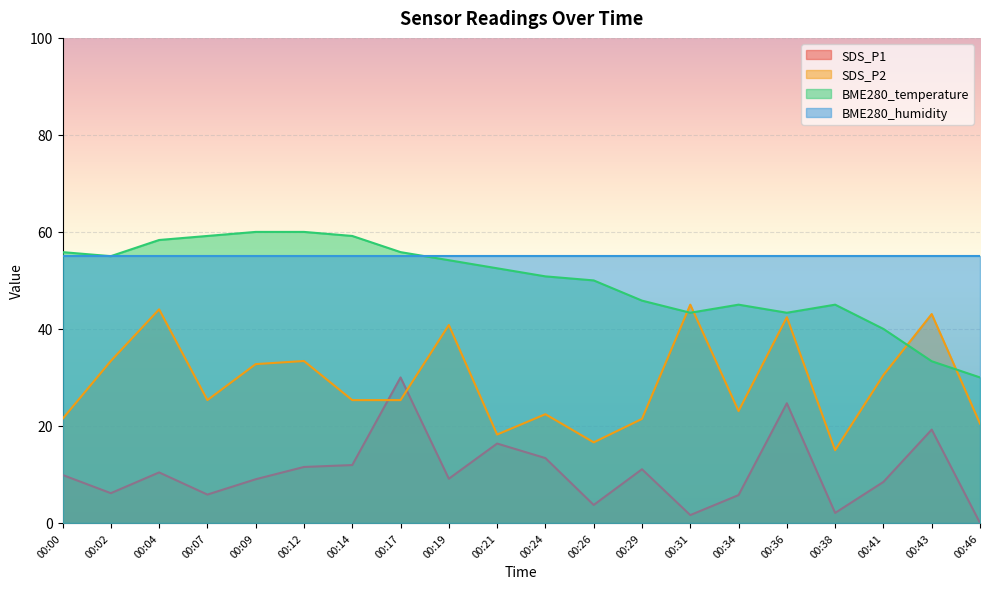

Does the chart display data point markers on the line(s)?

No